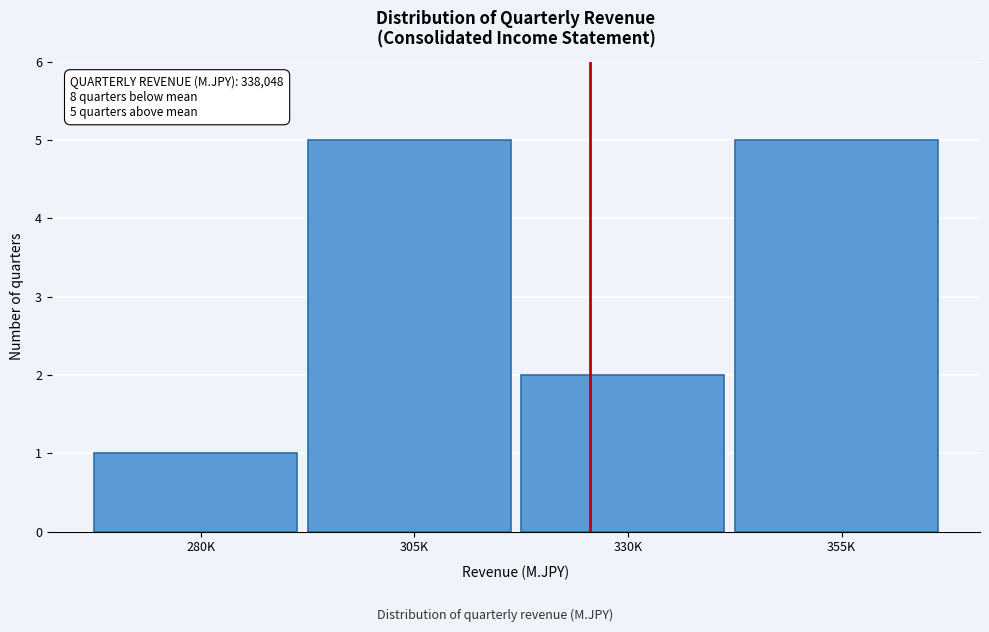

Reading left to right, transcribe all the data shown in this chart.

1	5	2	5